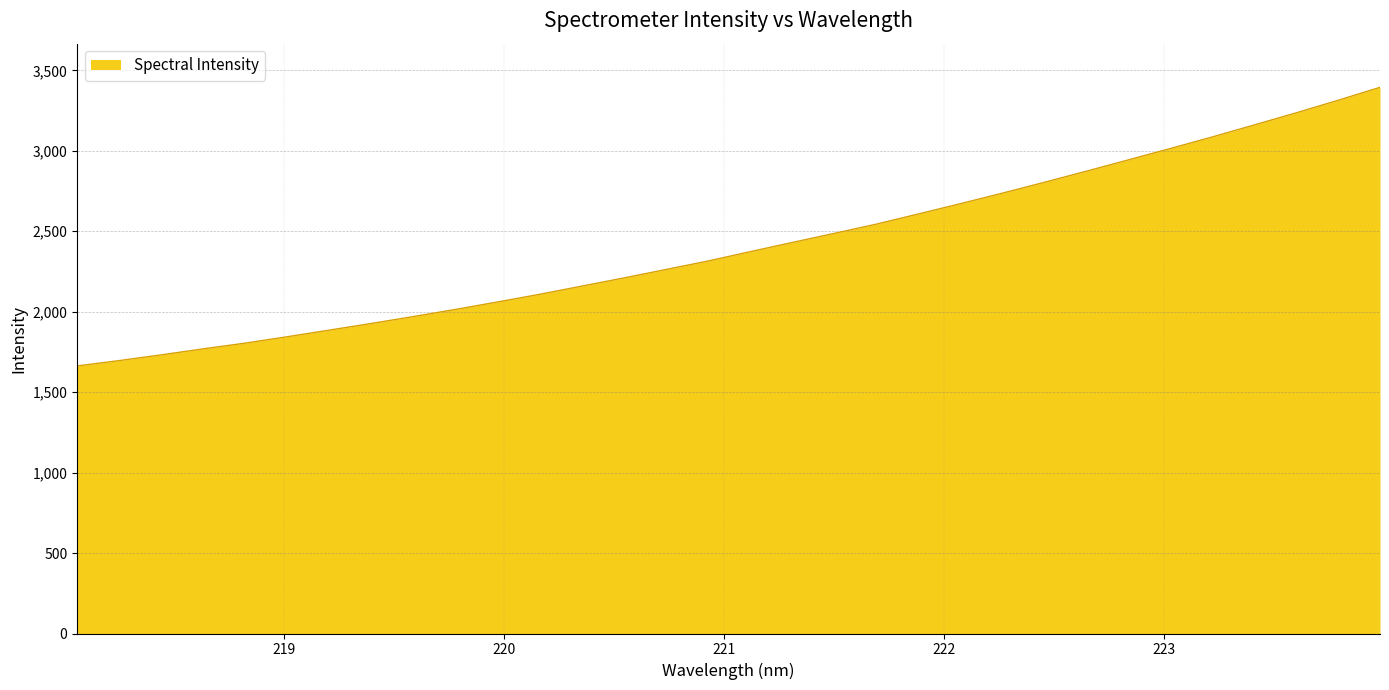

What is the greatest value displayed?

3394.3